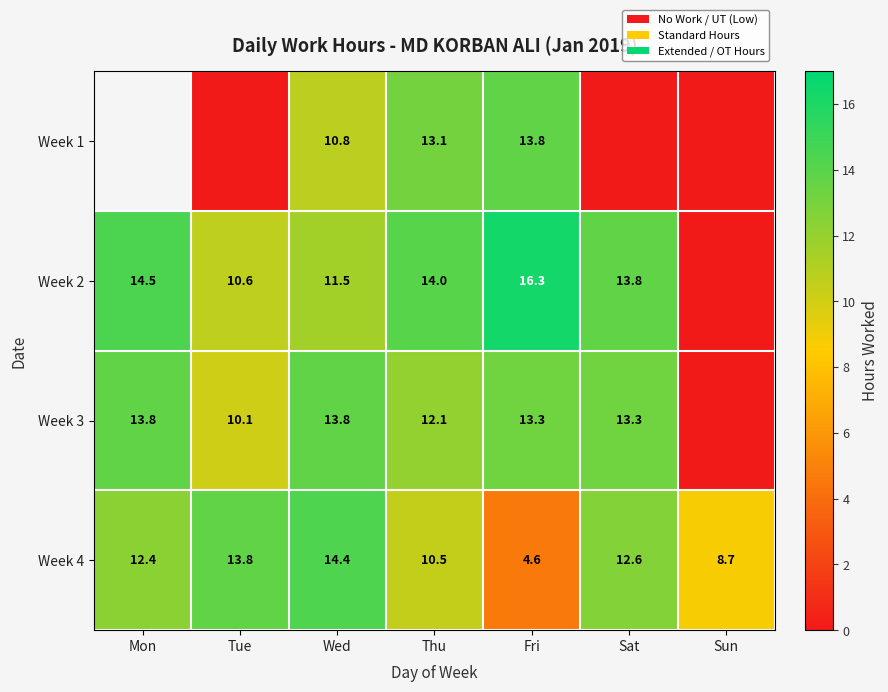

Is it true that Week 3 equals 7.4 at Fri?

False